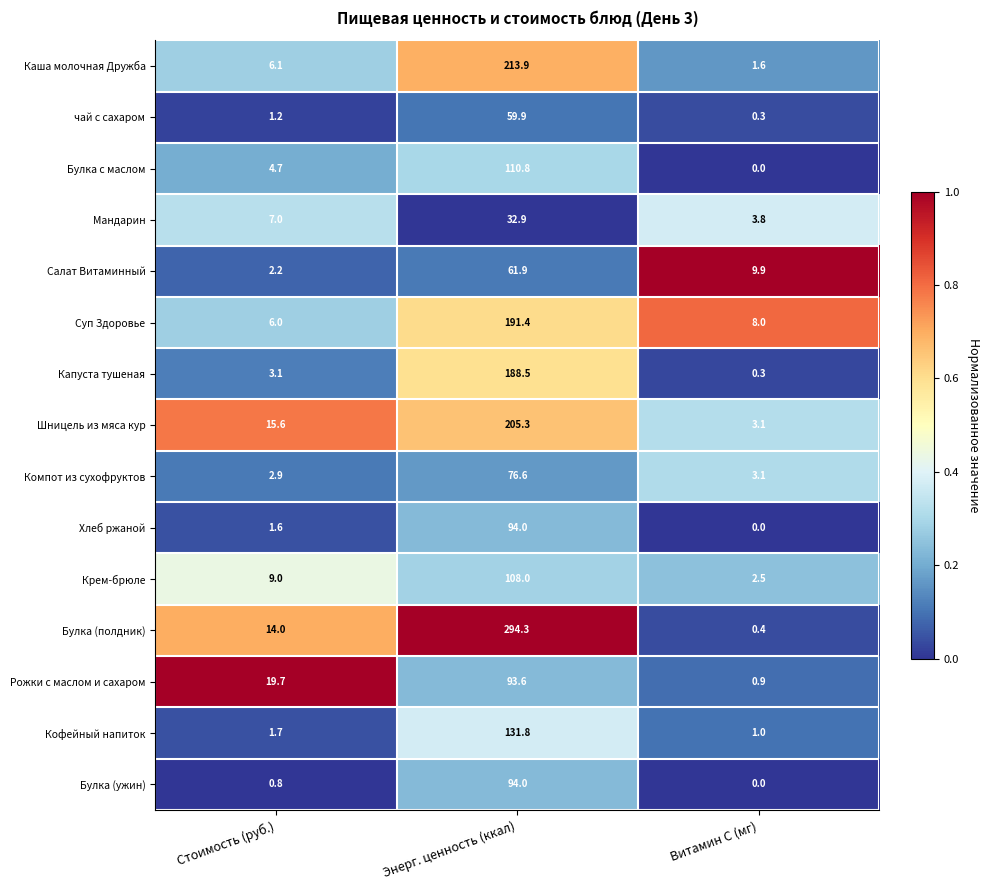

Which series has the widest spread of values?

Булка (полдник)